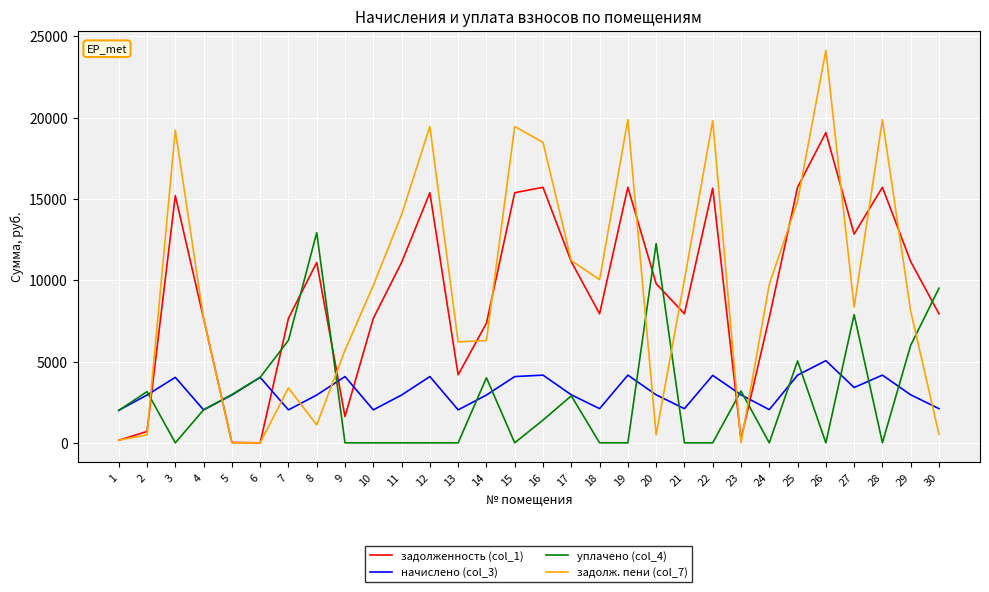

Where do задолж. пени (col_7) and начислено (col_3) first cross each other?

2 and 3